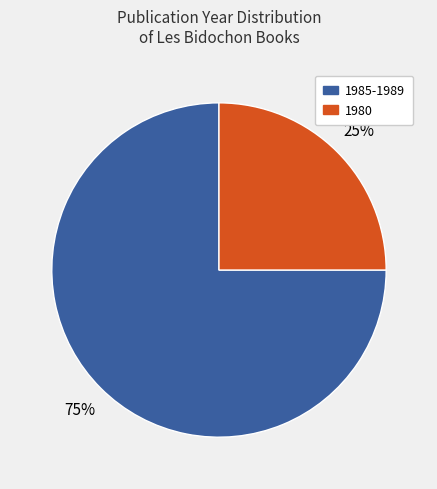

To the nearest percent, what is the average slice percentage?

50%